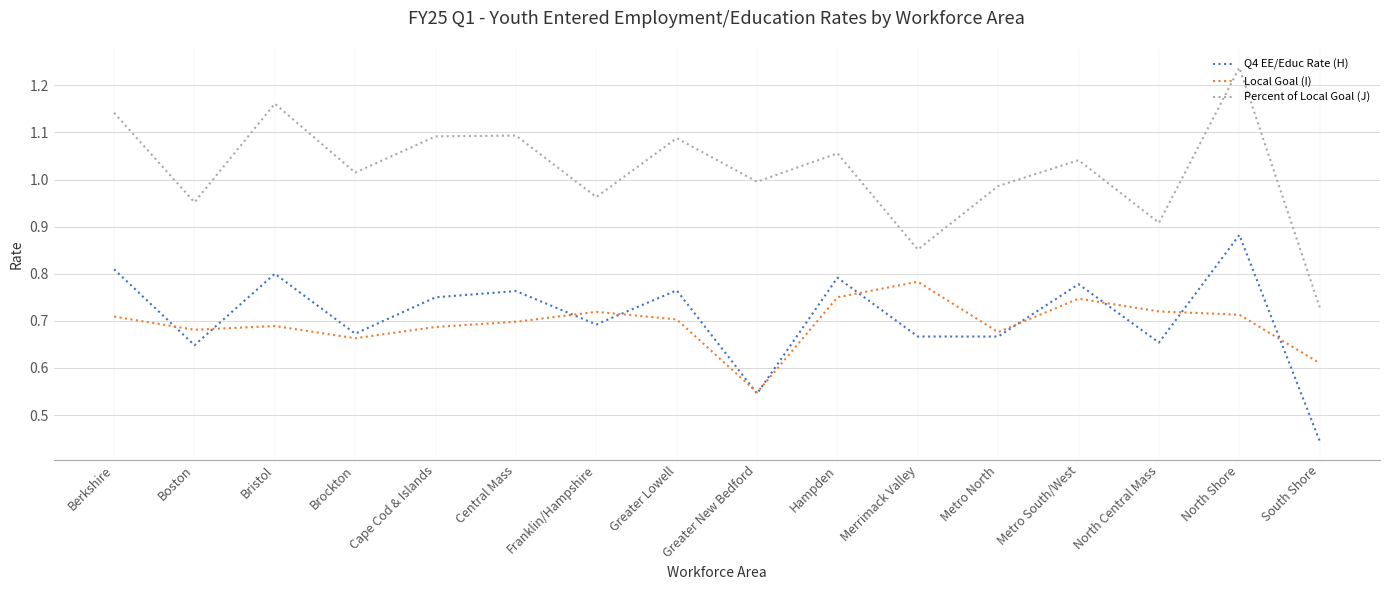

What is the difference between the maximum and minimum values in the Local Goal (I) series?

0.2